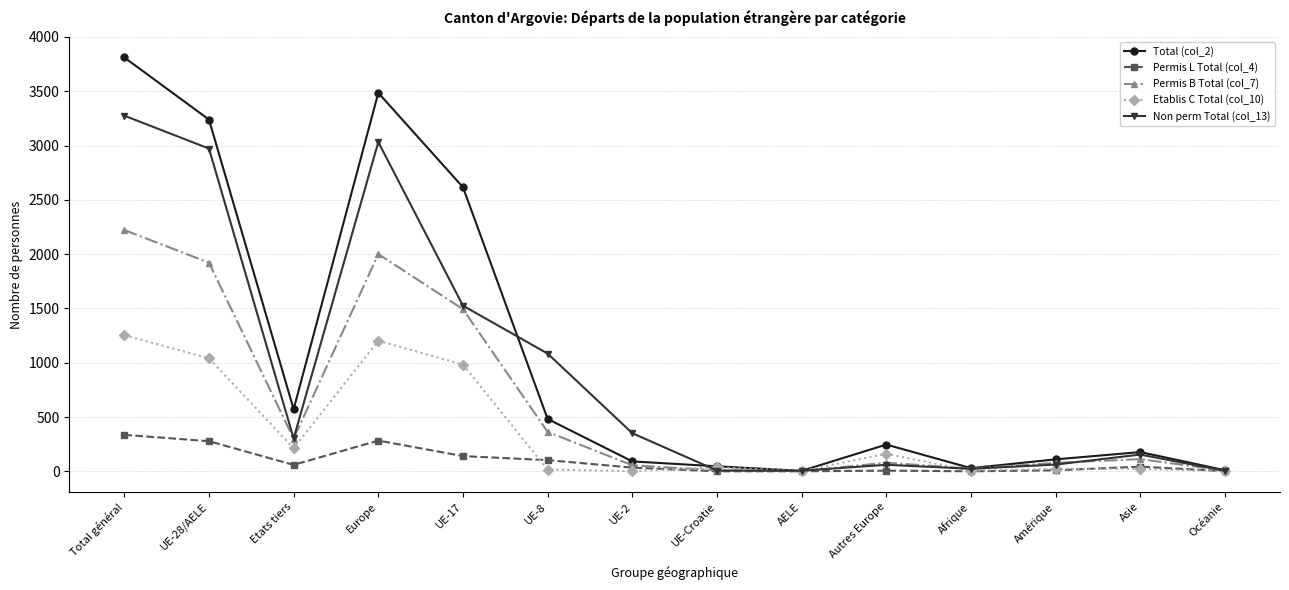

Between Etats tiers and UE-Croatie, which series saw the biggest shift?

Total (col_2)